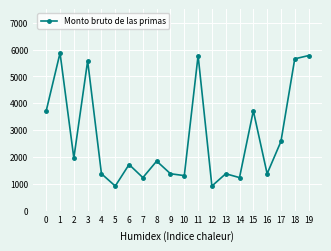

What is the difference between the second highest and minimum values?

4860.5